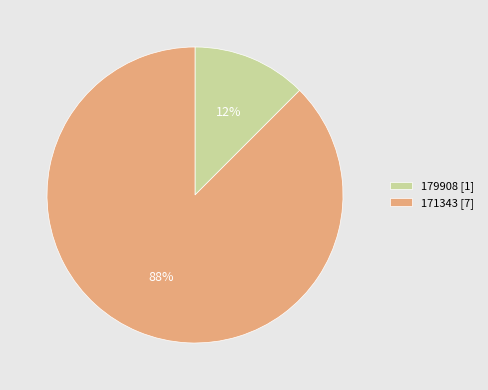

Does 179908 [1] account for over 50% of the chart?

No